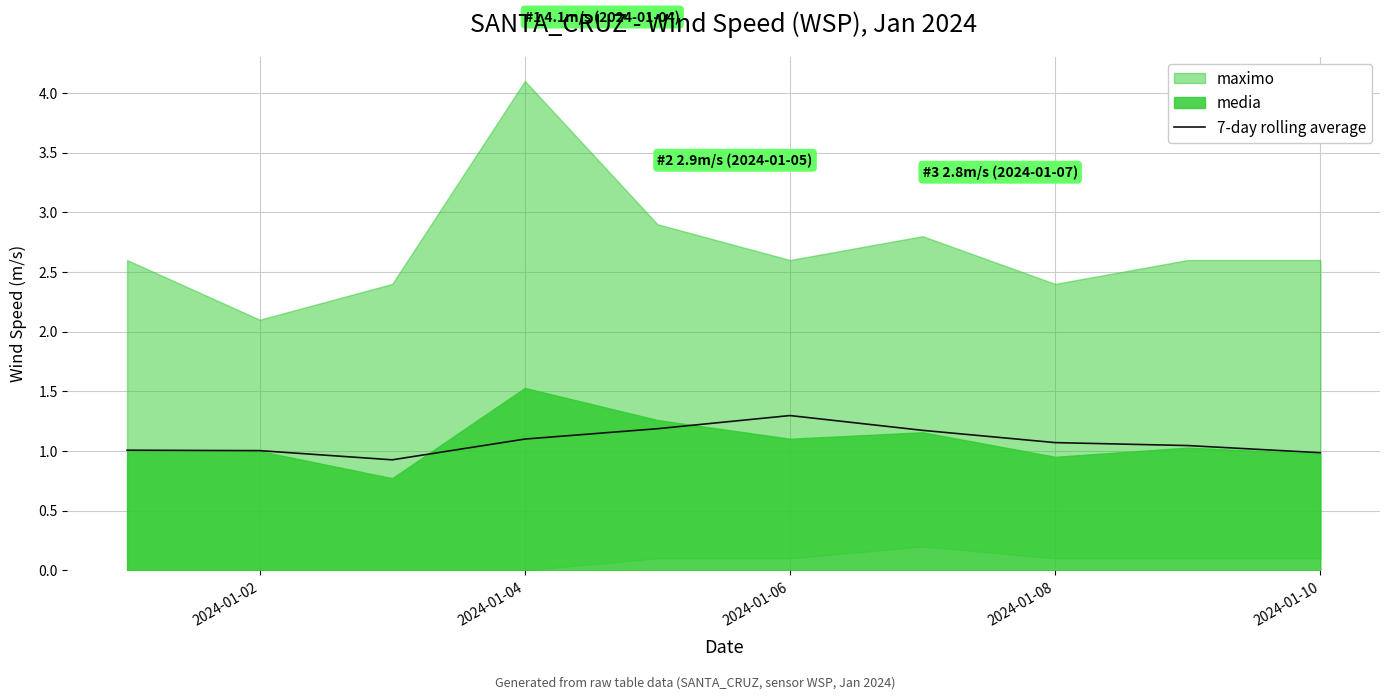

What is the minimum value for 7-day rolling average?

0.9